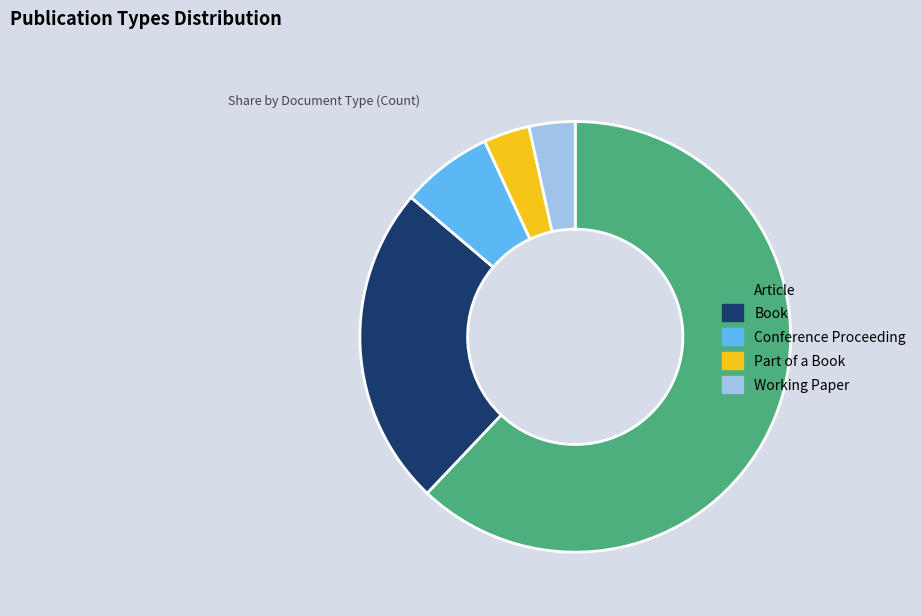

How many segments does this pie chart have?

5